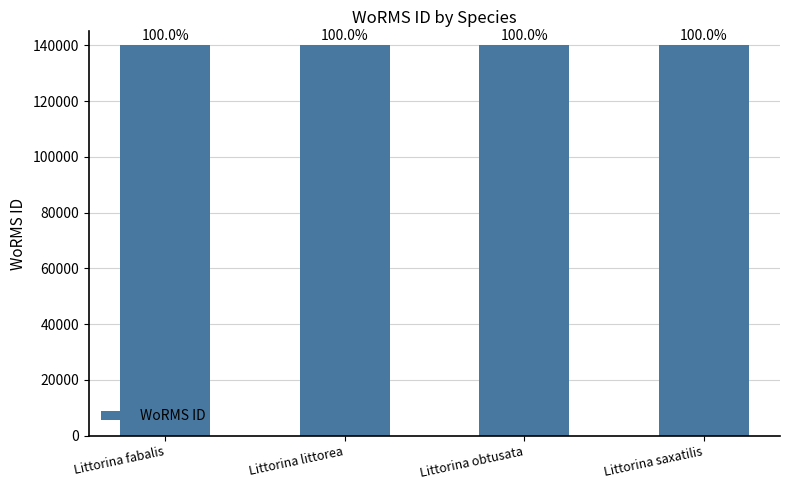

How many bars are there in total?

4